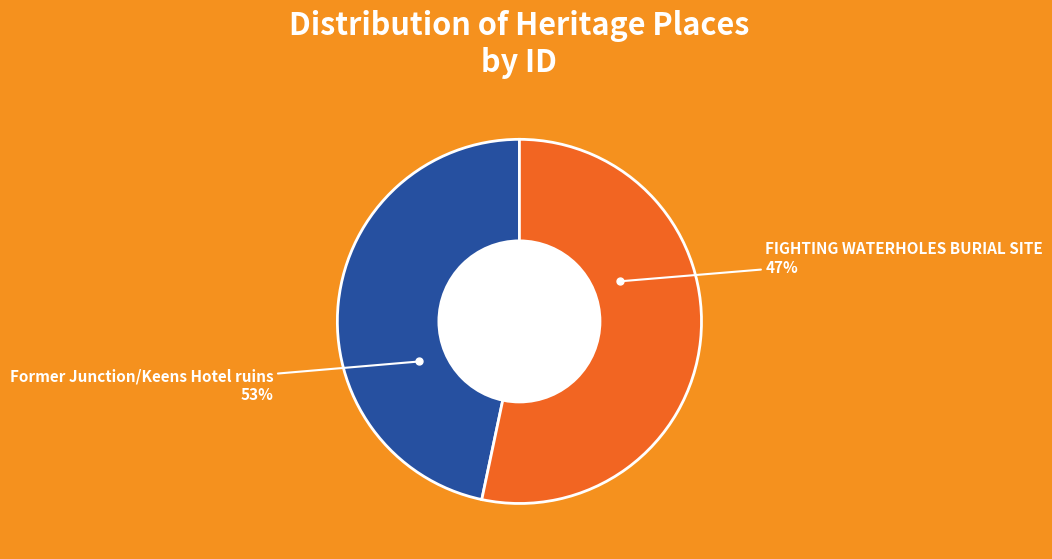

Which slice is the smallest?

FIGHTING WATERHOLES BURIAL SITE